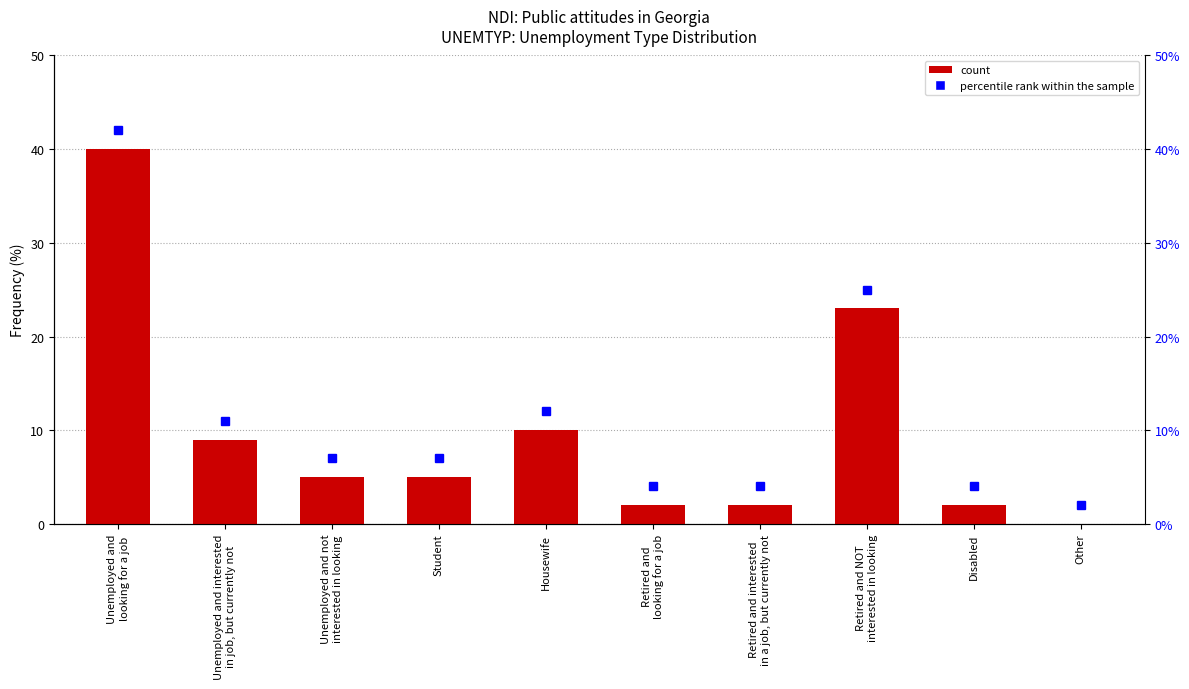

What position from the left is Retired and NOT
interested in looking?

8